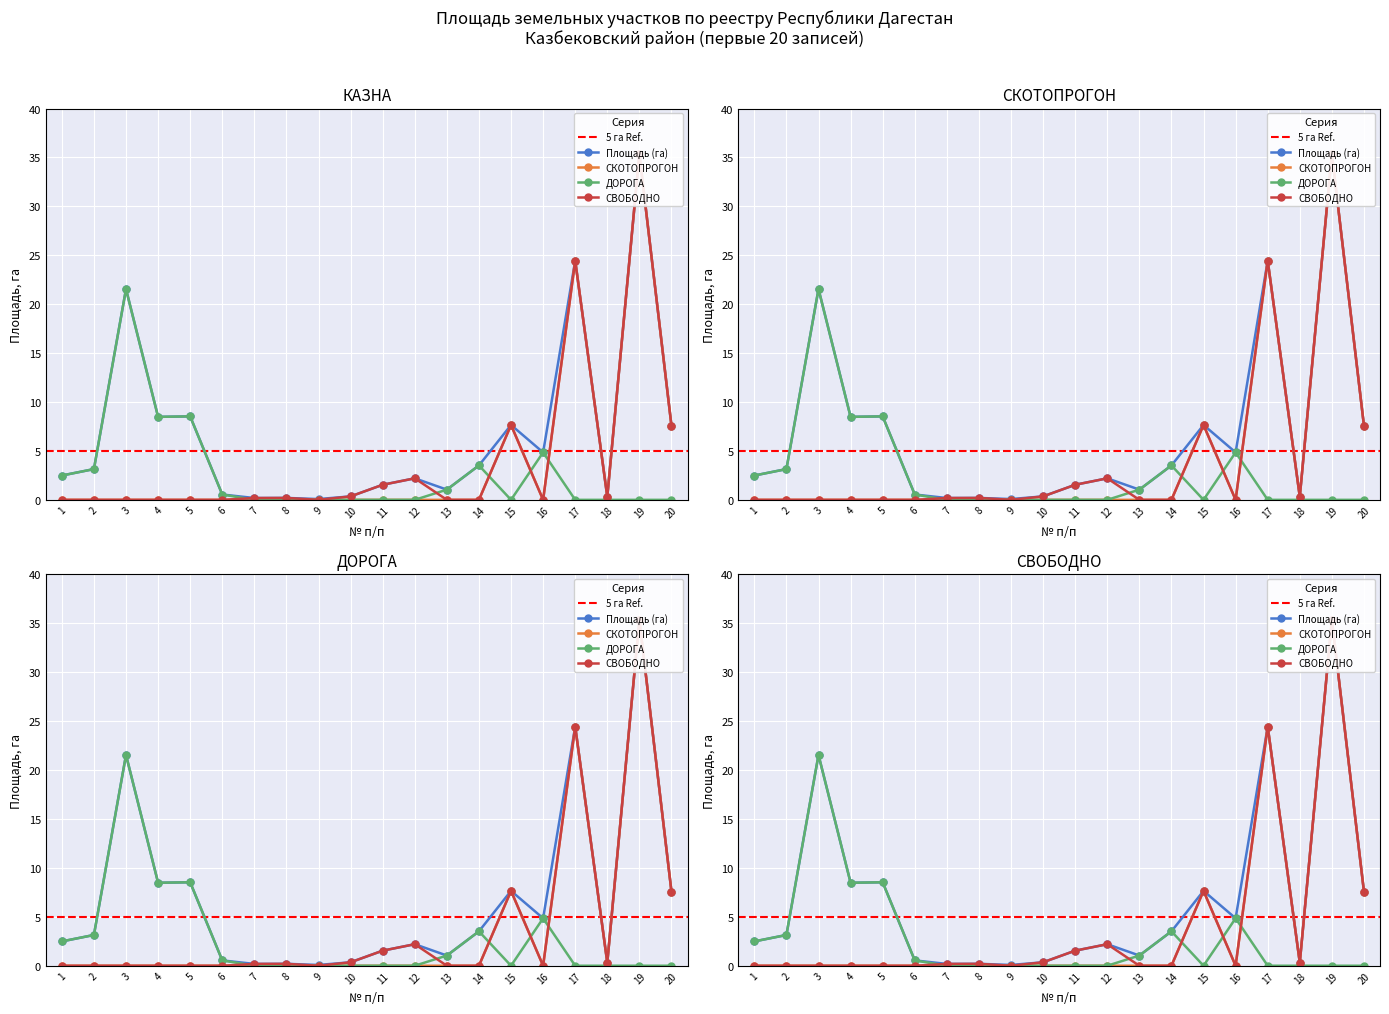

Is it true that Площадь ЗУ, га (СВОБОДНО) equals 0.1 at 18?

False